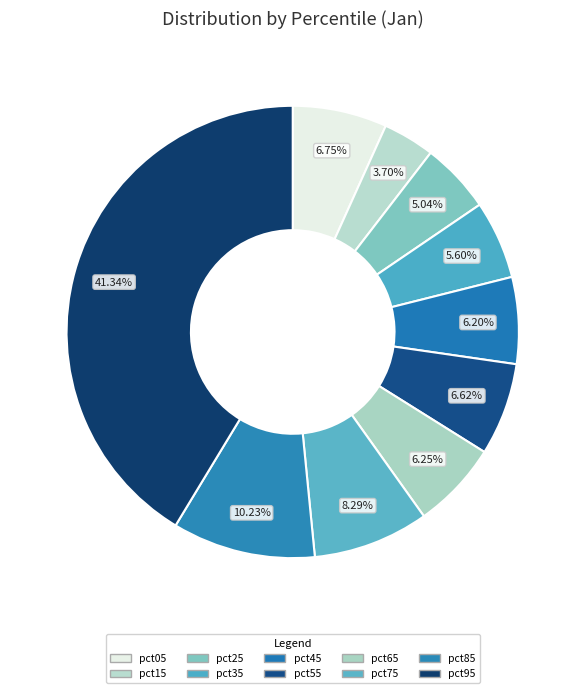

To the nearest percent, what is the difference between the pct25 and pct15 slice percentages?

1%